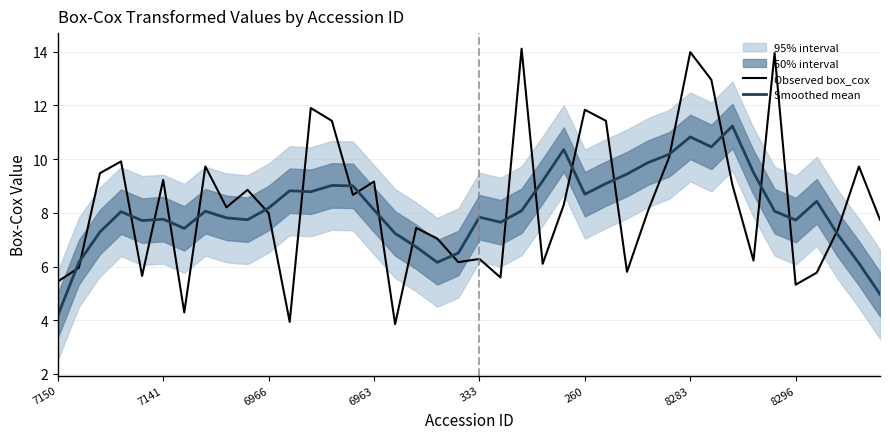

Is it true that Smoothed mean equals 8.1 at 6963?

True